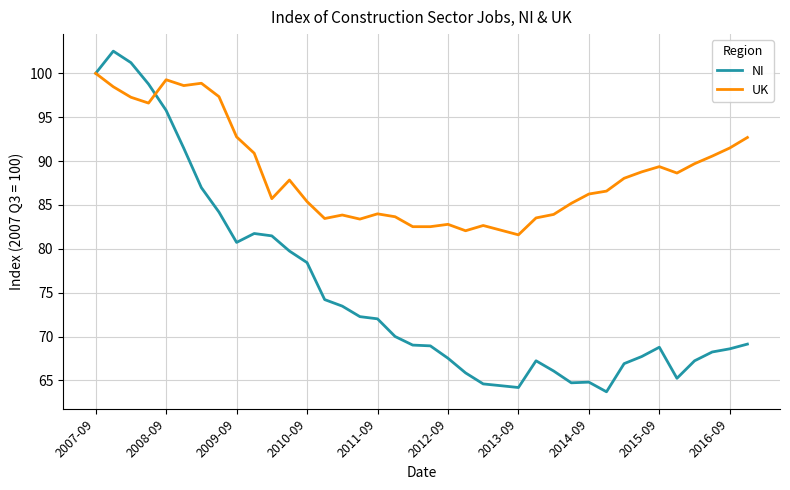

Which series has the largest total across all categories?

UK